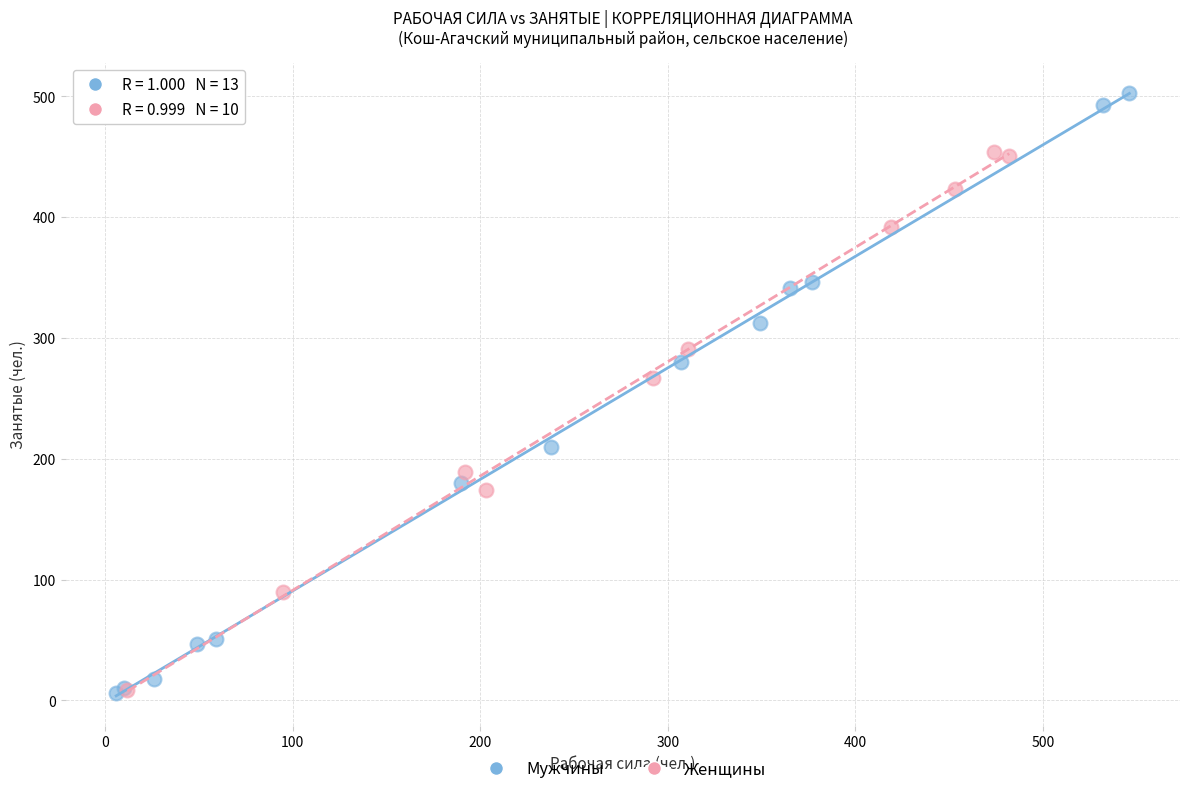

Which series reaches the maximum Y coordinate?

Мужчины